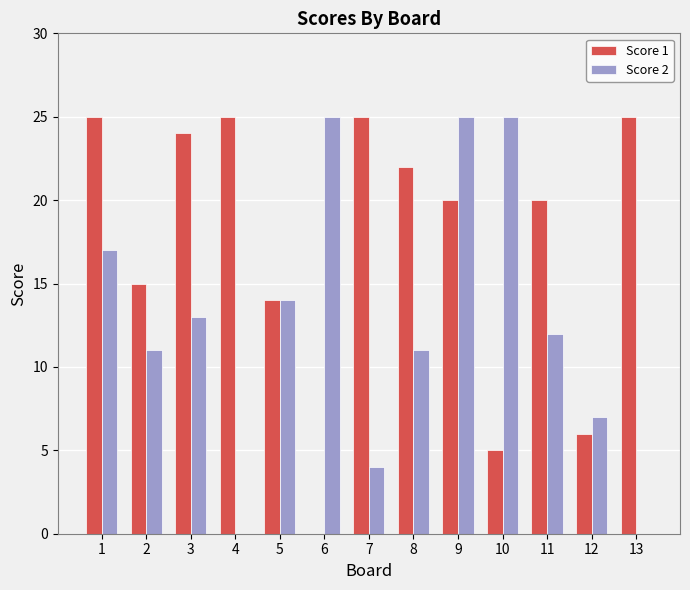

What is the sum of the Score 1 values at 12 and 2?

21